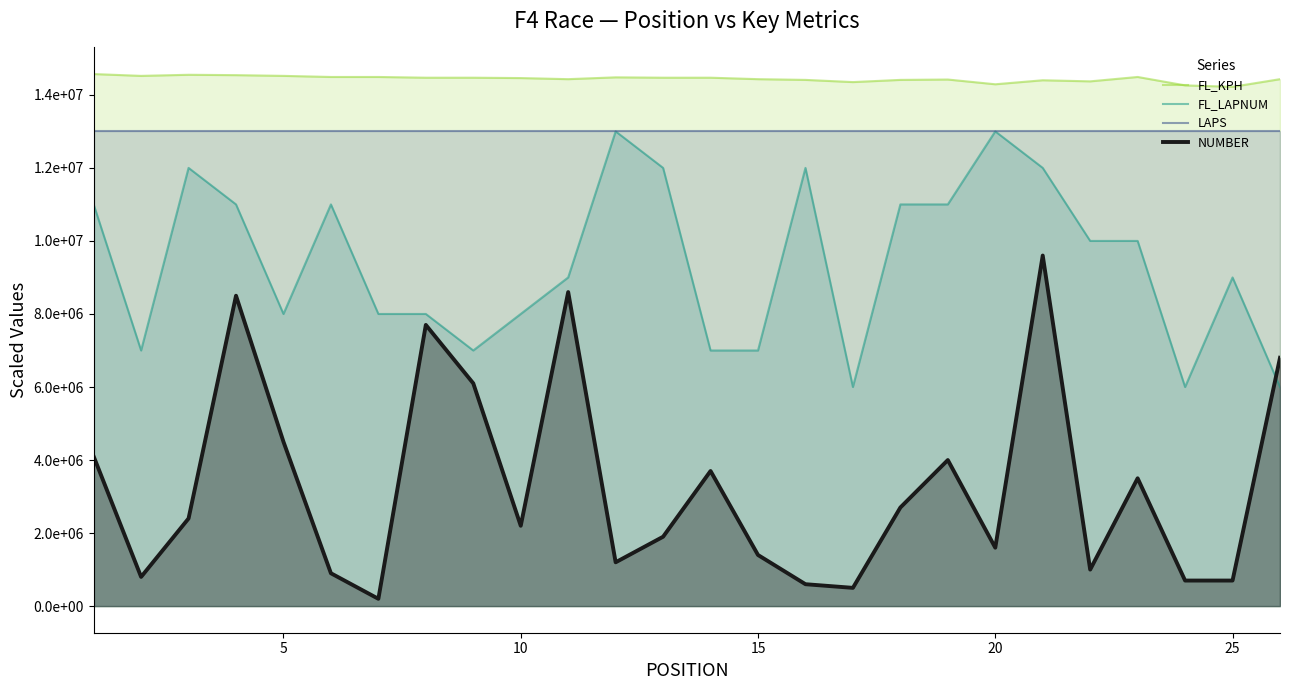

Which series has the largest range (max minus min)?

NUMBER